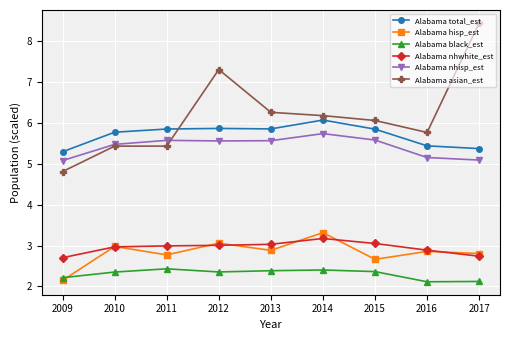

Which series changed the most between 2010 and 2012?

Alabama asian_est